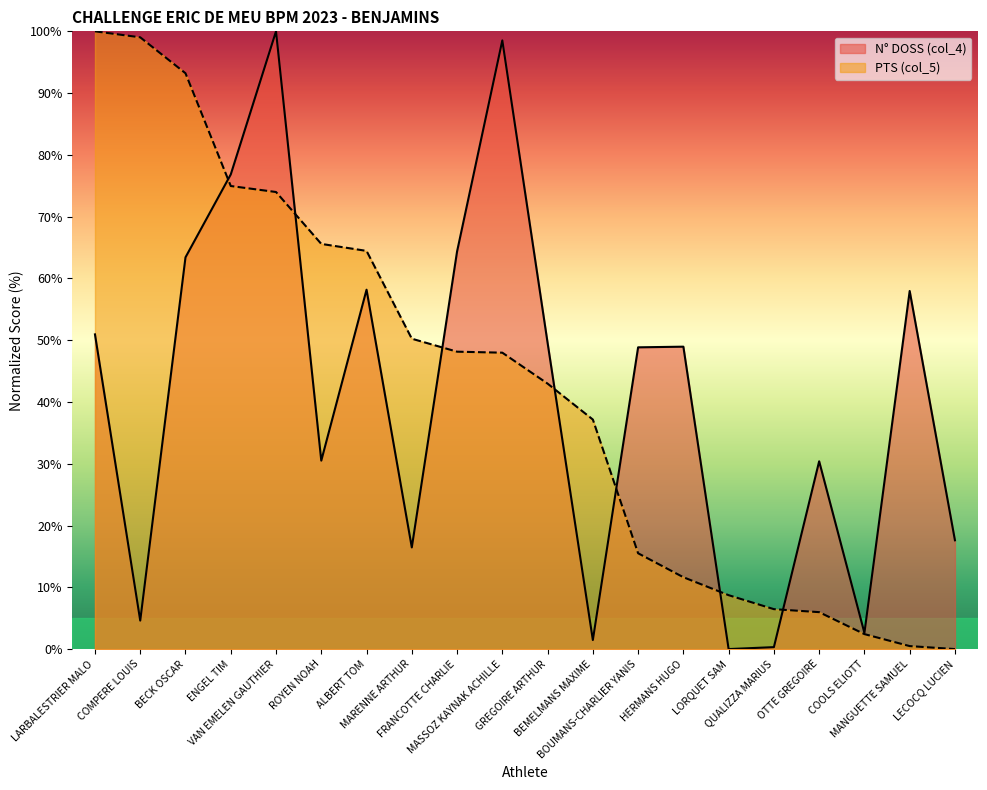

Rank the categories by PTS (col_5) value from highest to lowest.

LARBALESTRIER MALO, COMPERE LOUIS, BECK OSCAR, ENGEL TIM, VAN EMELEN GAUTHIER, ROYEN NOAH, ALBERT TOM, MARENNE ARTHUR, FRANCOTTE CHARLIE, MASSOZ KAYNAK ACHILLE, GREGOIRE ARTHUR, BEMELMANS MAXIME, BOUMANS-CHARLIER YANIS, HERMANS HUGO, LORQUET SAM, QUALIZZA MARIUS, OTTE GREGOIRE, COOLS ELIOTT, MANGUETTE SAMUEL, LECOCQ LUCIEN